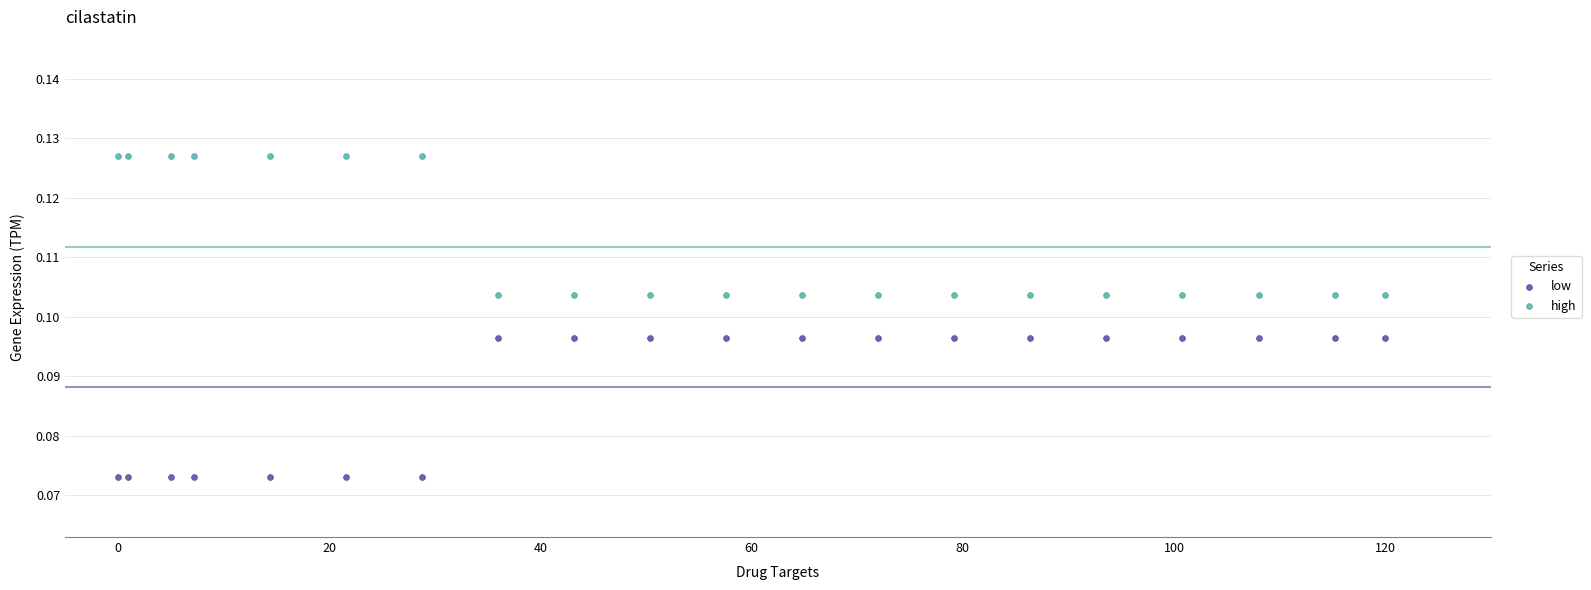

What is the X range (max minus min) for the scatter plot?

120.0